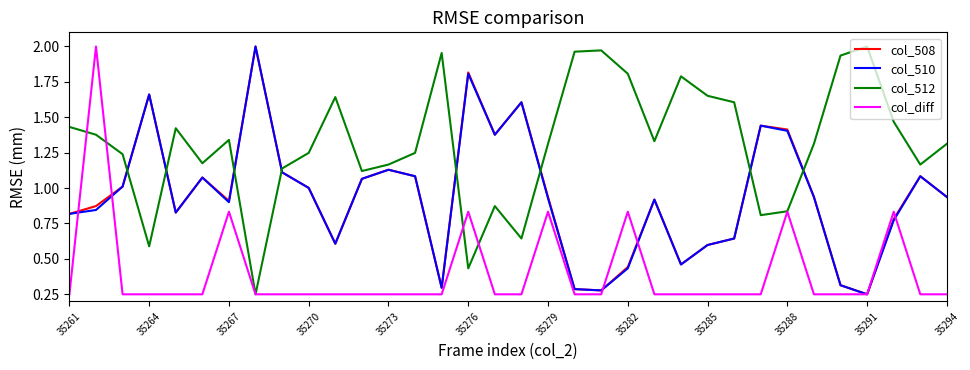

How many times do col_510 and col_512 cross each other?

8